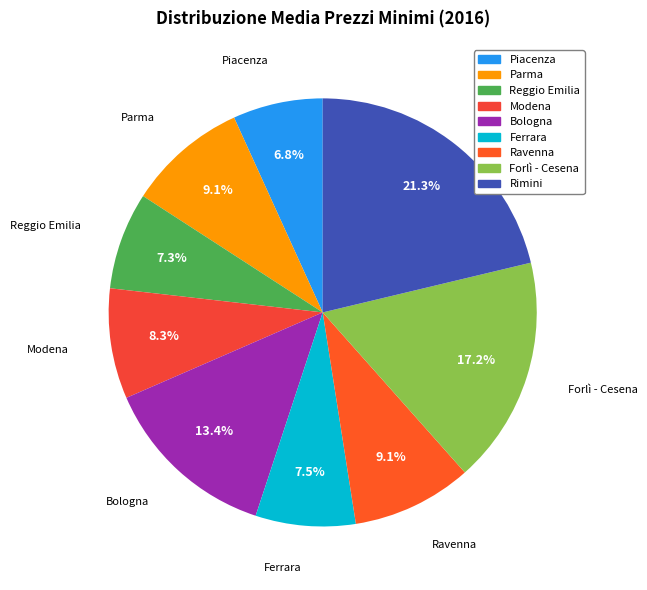

Does any single category account for the majority?

No